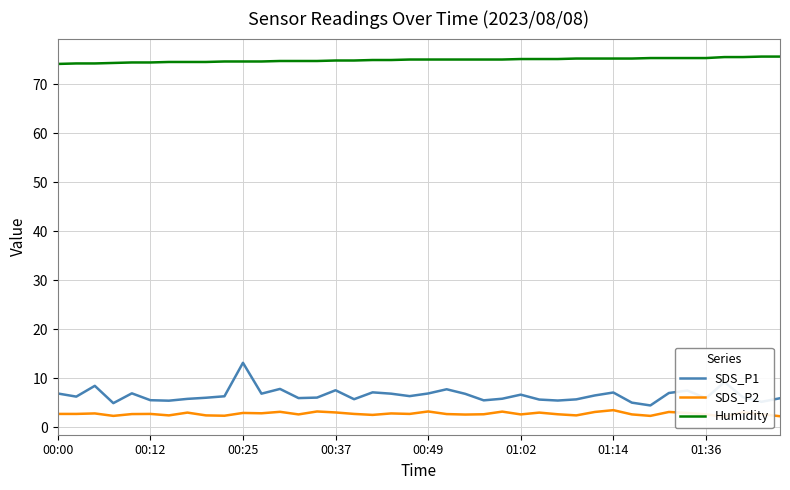

Rank the series at 29 from lowest to highest value.

SDS_P2, SDS_P1, Humidity